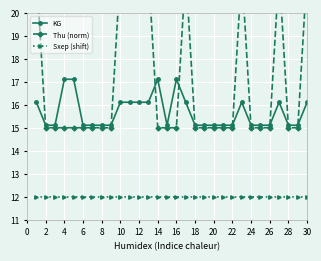

True or false: KG and Sxep (shift) cross at least once.

False